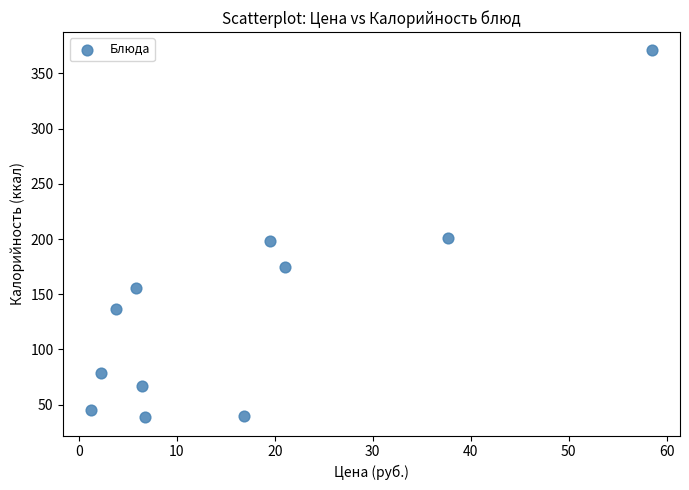

What is the range of X values (max minus min)?

57.2